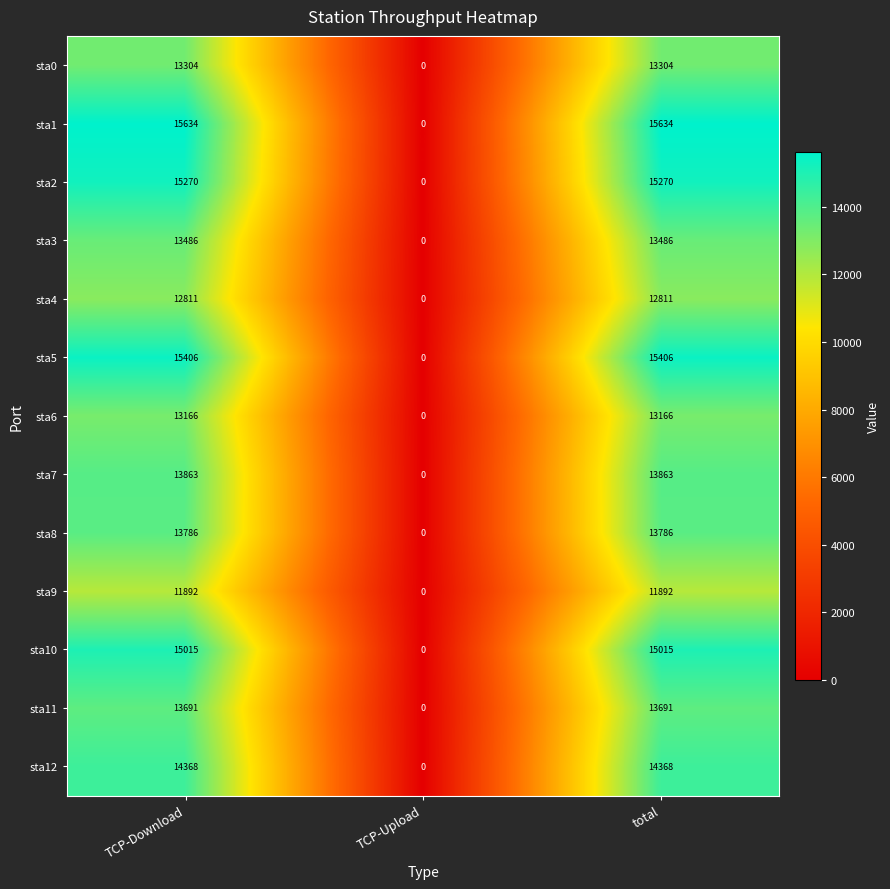

How many series are shown in this chart?

13